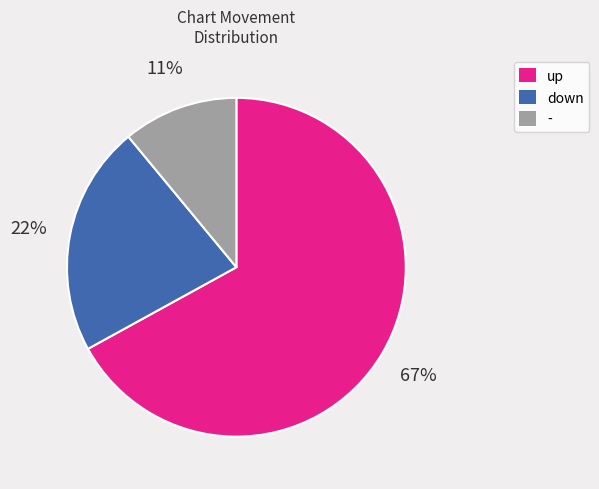

What percentage is the down slice, to the nearest percent?

22%